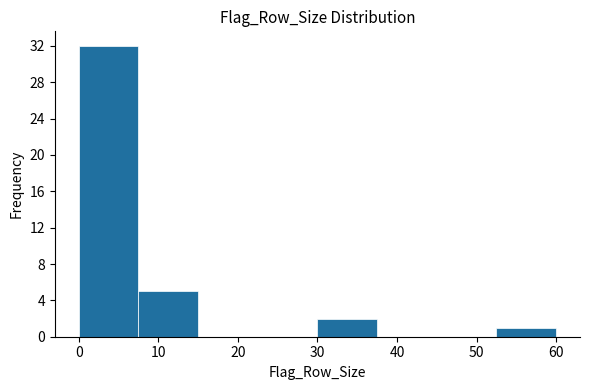

What is the height of the bar covering 7.5 to 15.0 on the x-axis? Neither the bar edges nor the heights are printed on the chart, so give them approximately, as read against the axes.

5